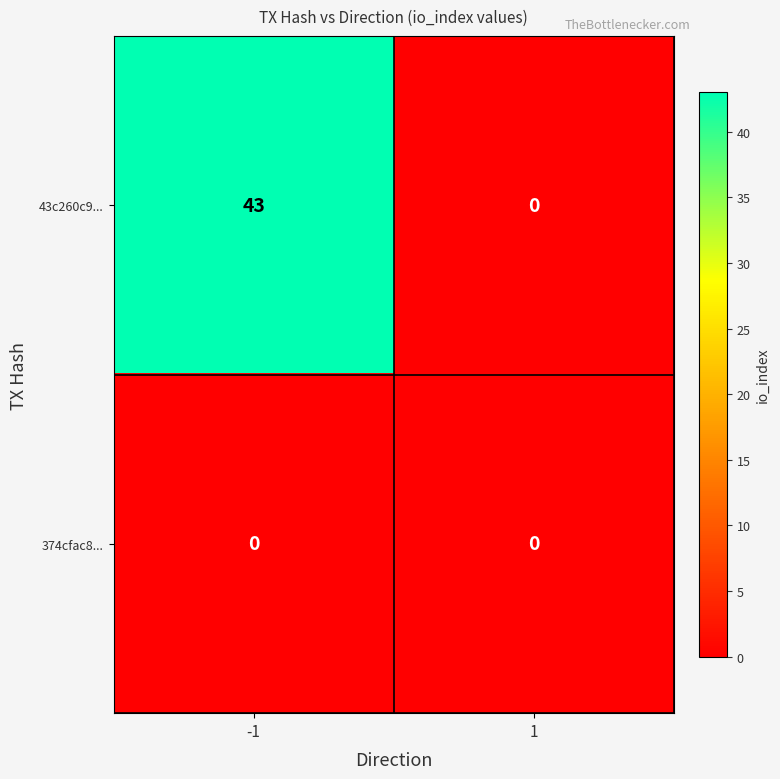

At how many categories does at least one series exceed 37?

1